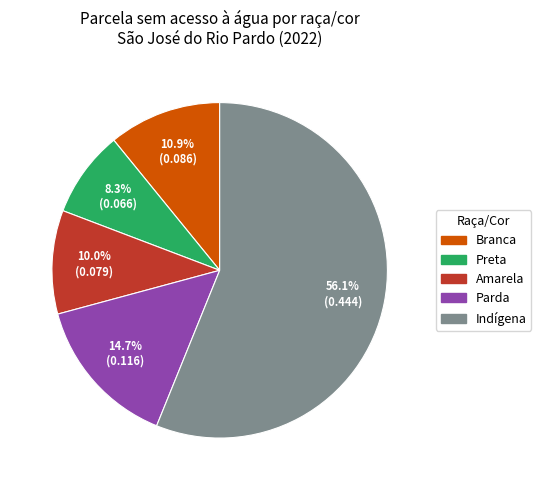

The Amarela slice represents 10% of the pie. True or false?

True